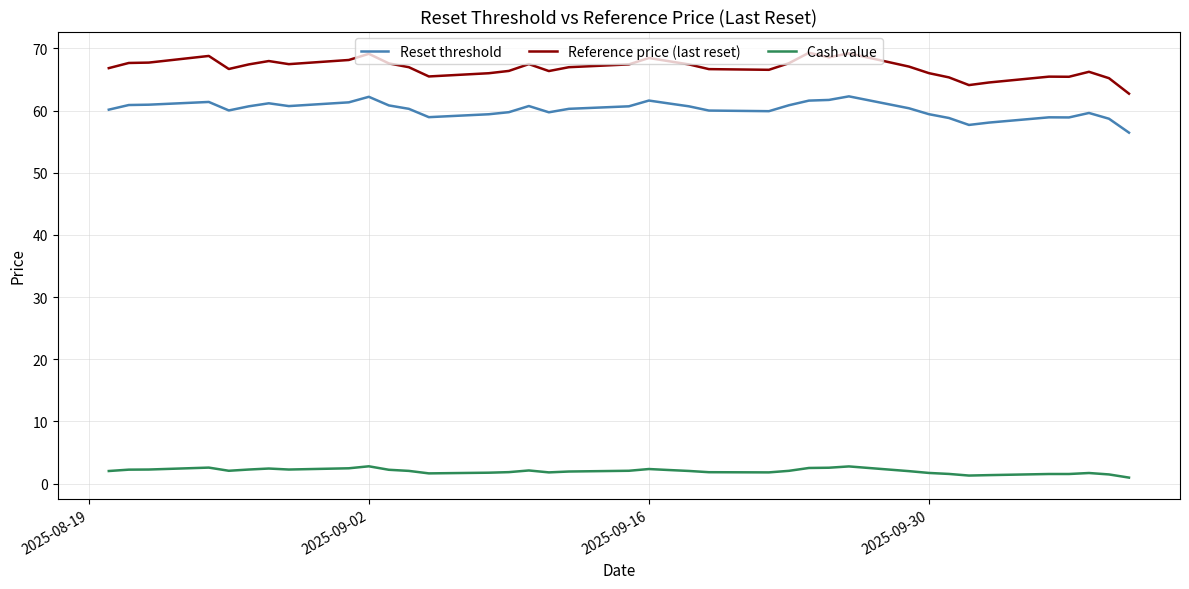

Which series has the largest total across all categories?

Reference price (last reset)